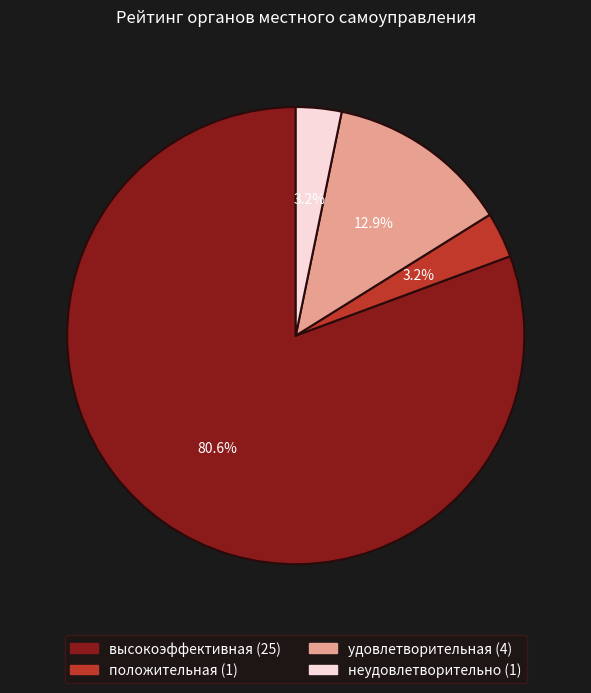

To the nearest percent, what is the difference between the высокоэффективная and неудовлетворительно slice percentages?

77%